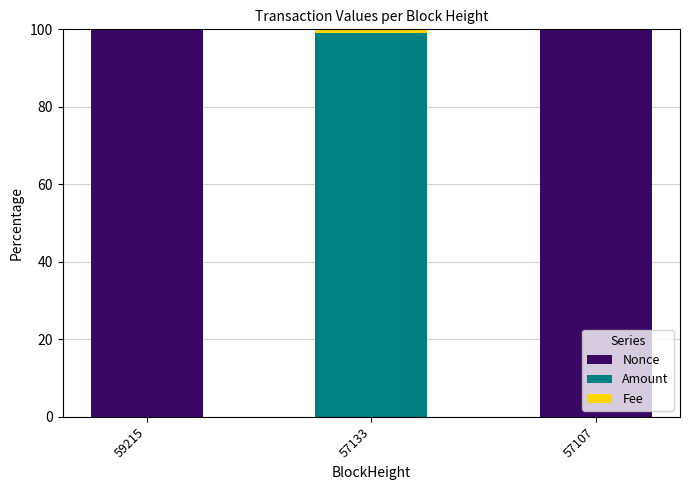

How many categories are shown in the chart?

3